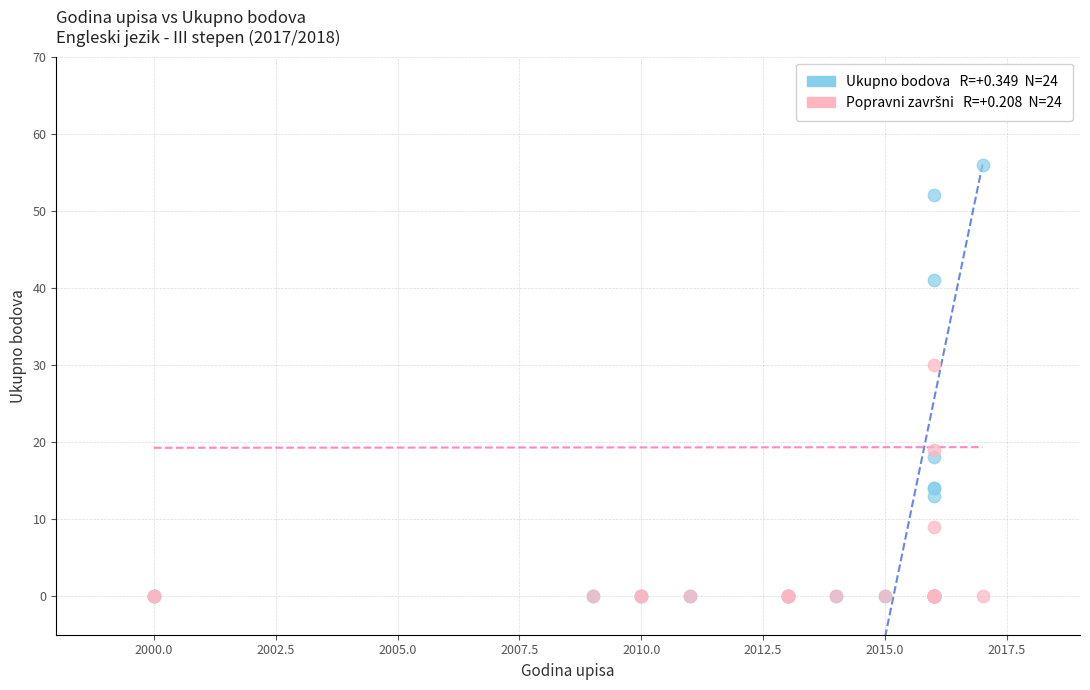

Across all series, what Y value is closest to 28?

30